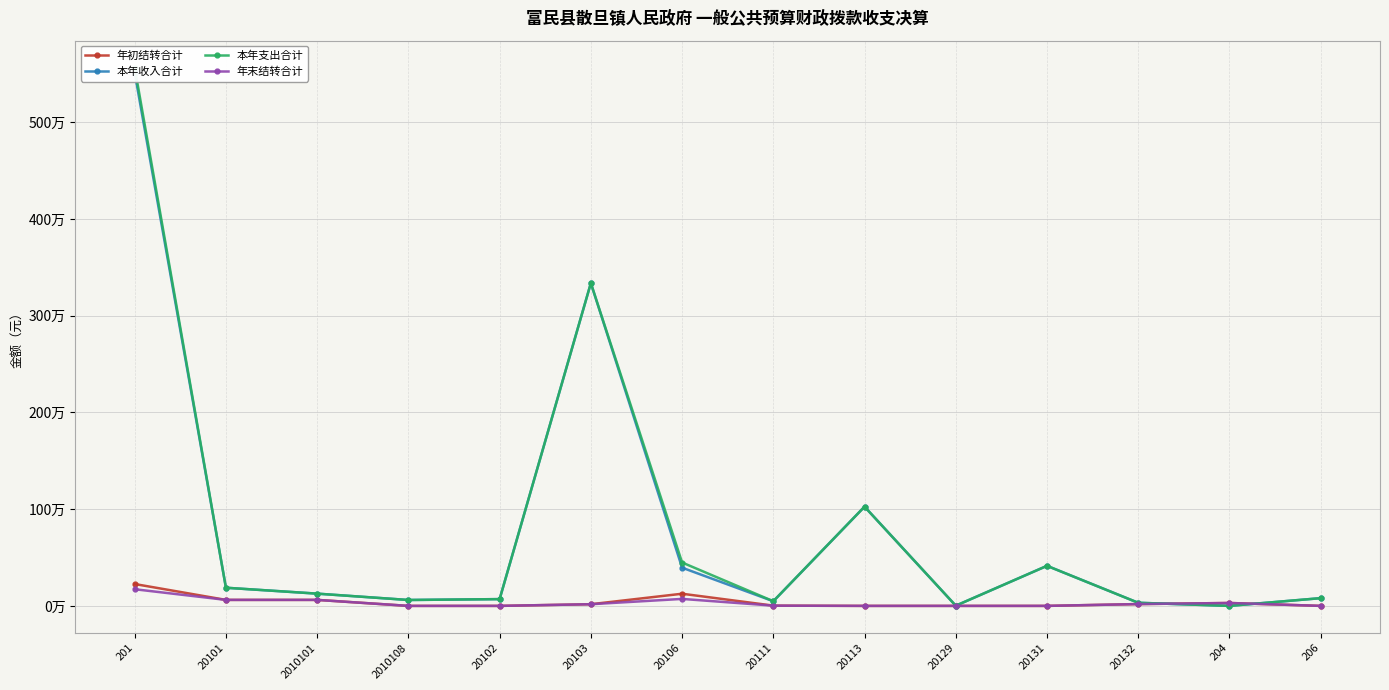

What is the label of the 10th point from the right?

20102